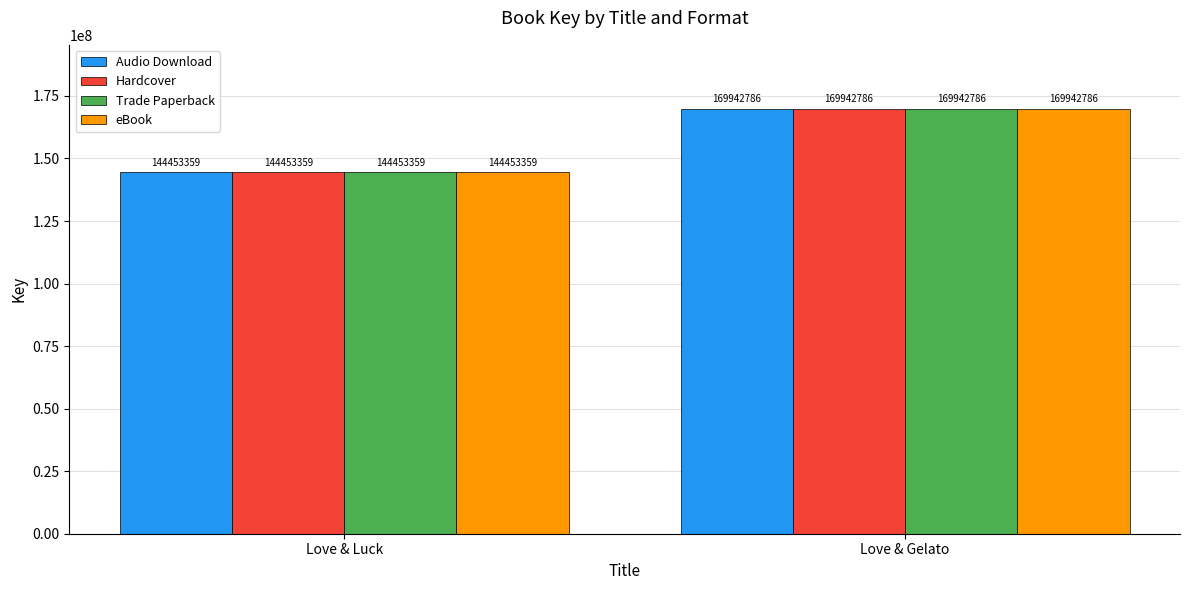

How many bars are there in total?

8